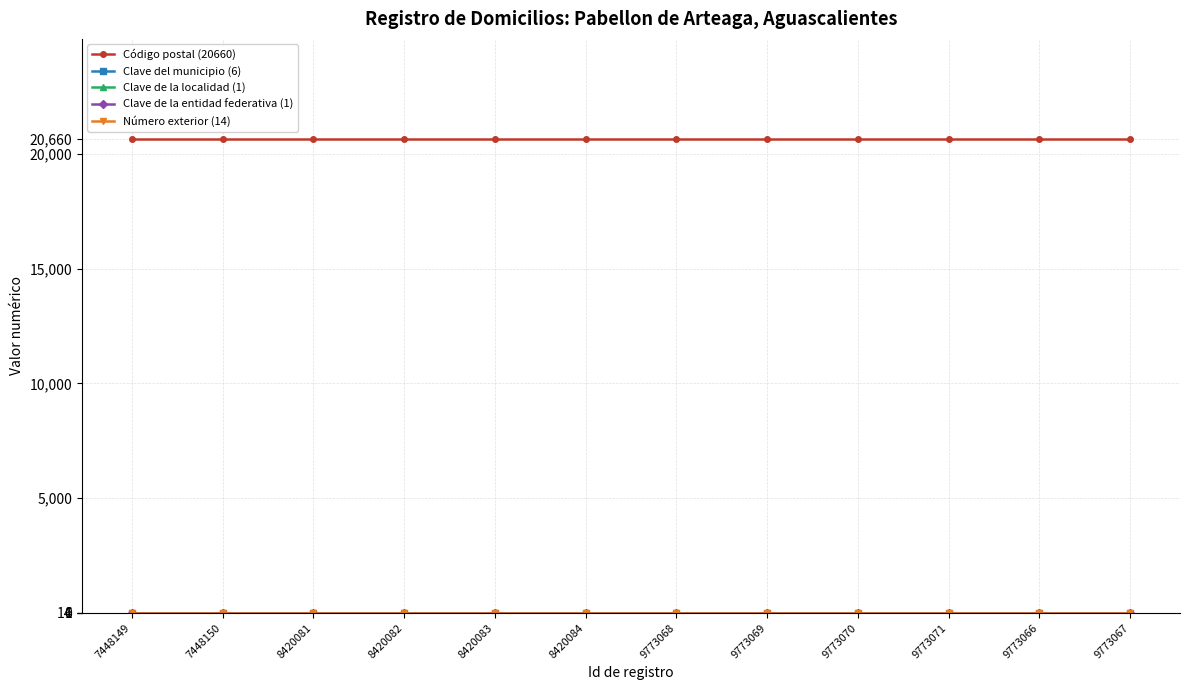

At which category is the sum across all series the highest?

7448149